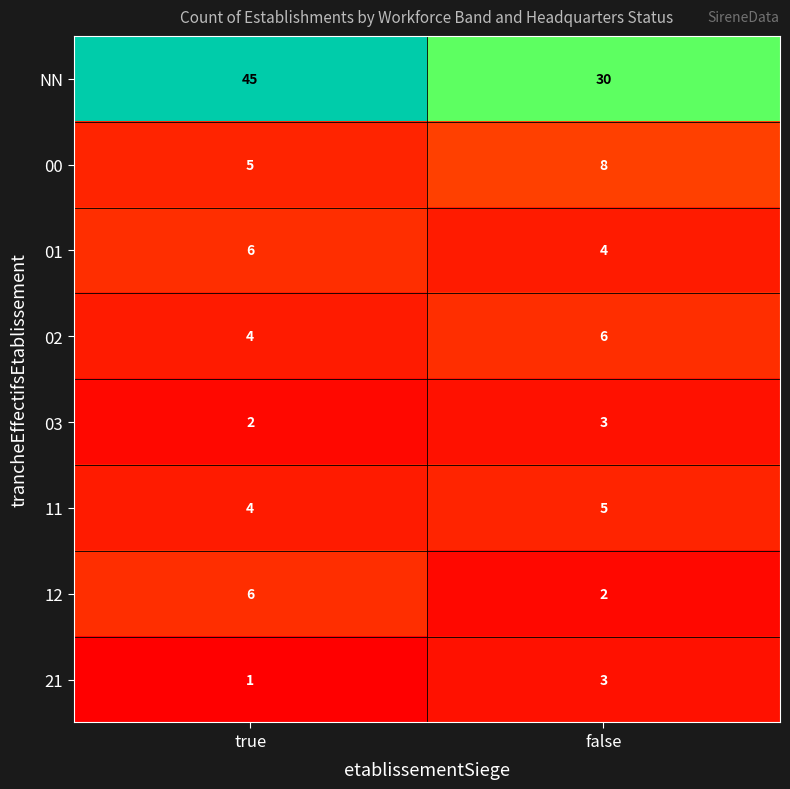

Where is 02 nearest to the value 5?

true